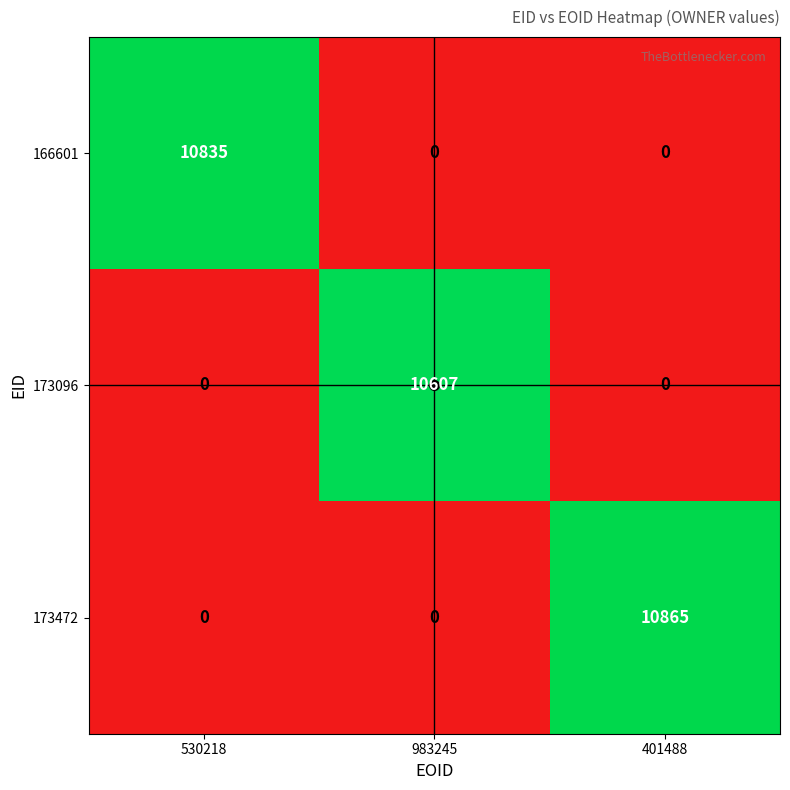

How many data points does each series have?

3